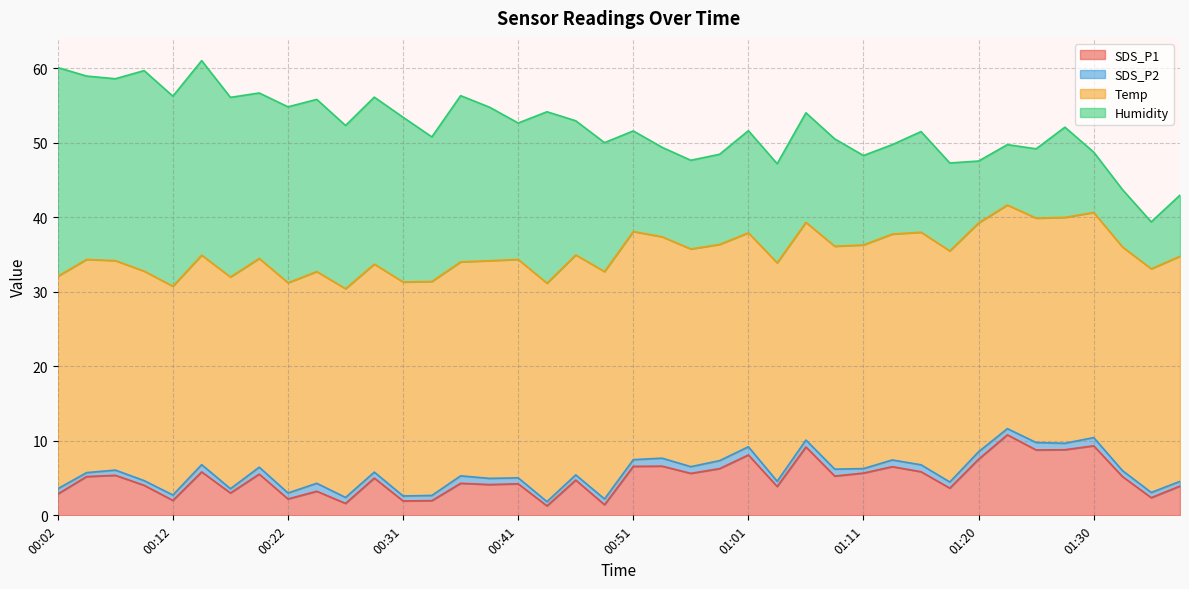

In SDS_P2, how many points are higher than both neighbors (excluding endpoints)?

11